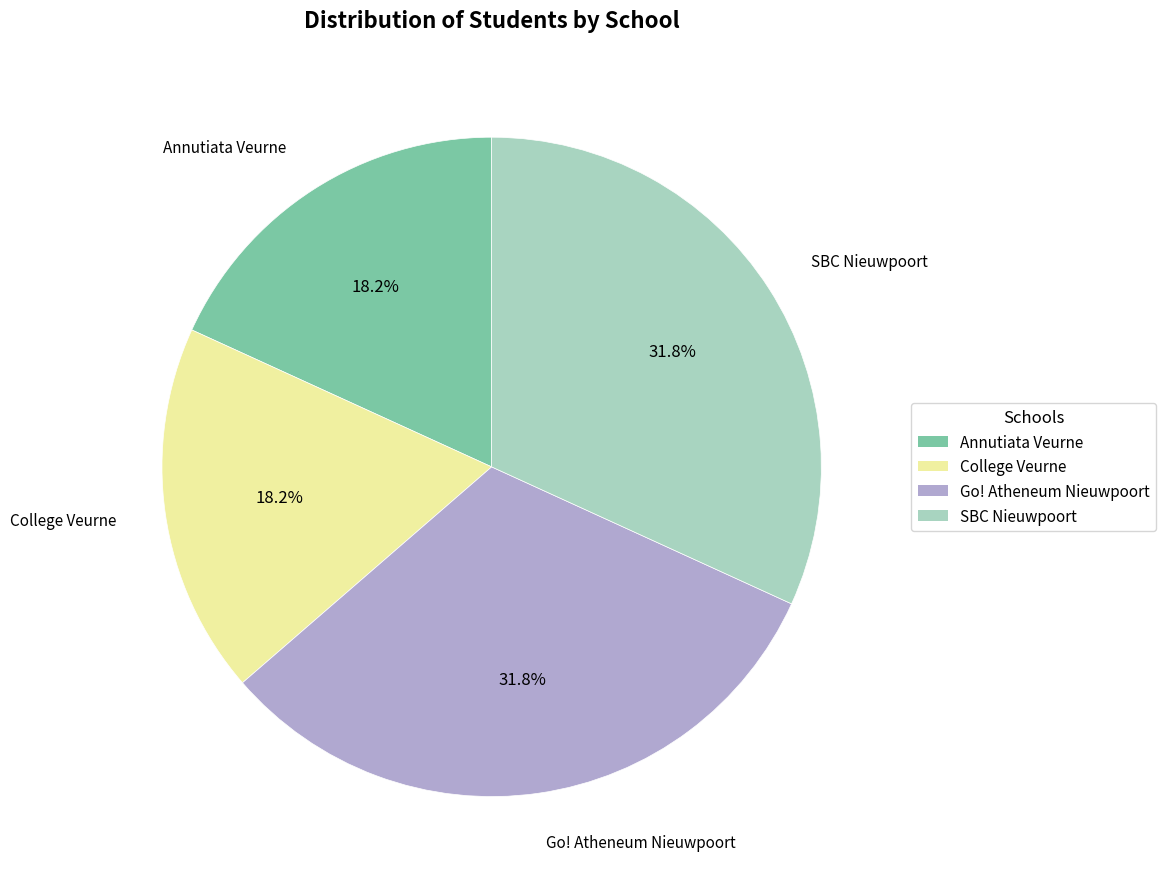

Does Go! Atheneum Nieuwpoort account for over 50% of the chart?

No